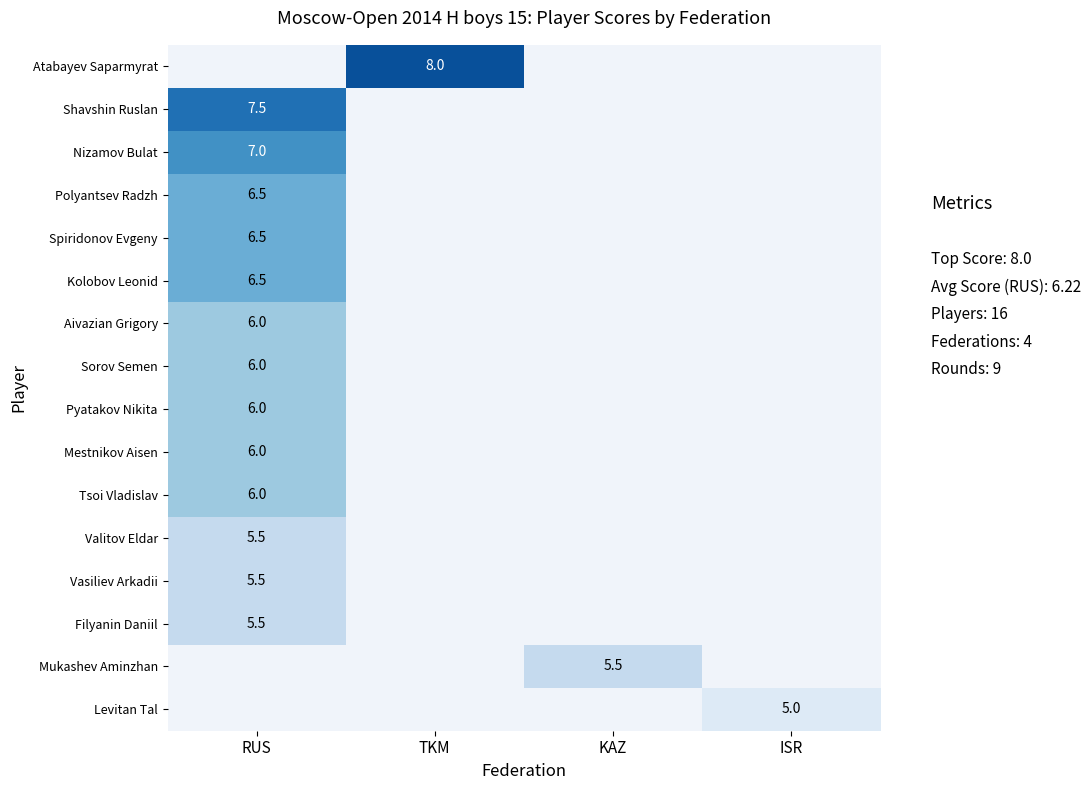

The Aivazian Grigory series shows 3.9 at RUS. True or false?

False